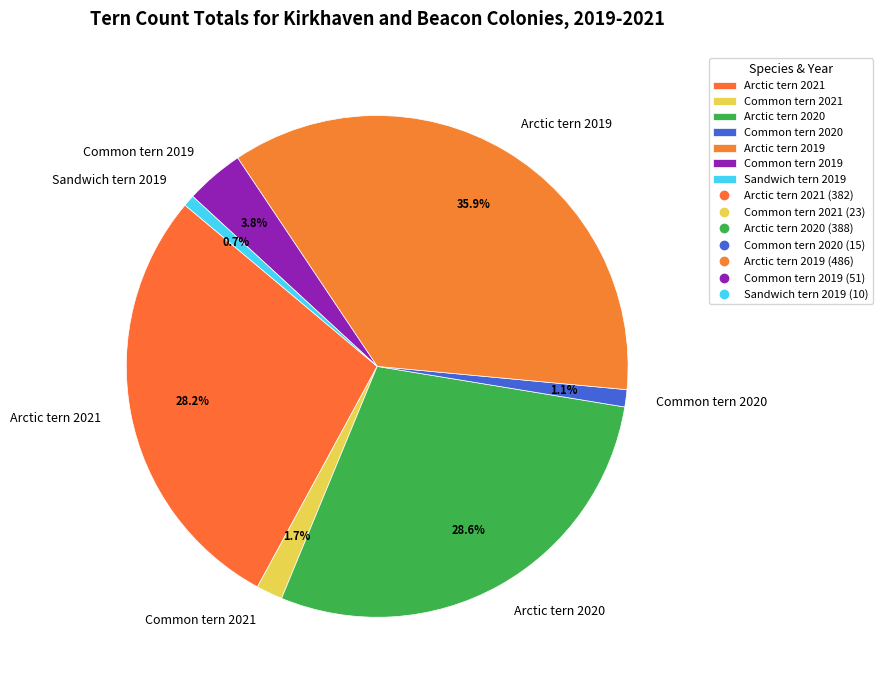

Which slice is the largest?

Arctic tern 2019